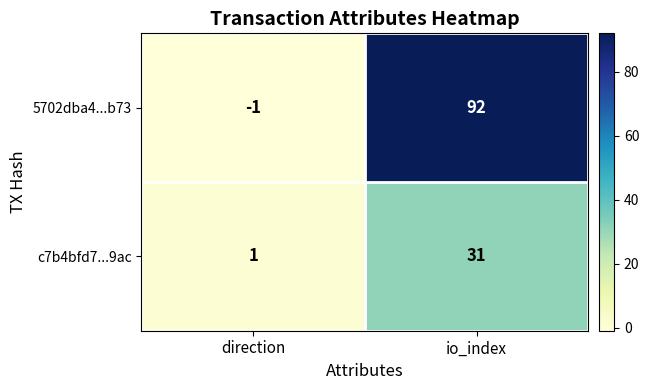

What is the highest value of the 5702dba4...b73 series?

92